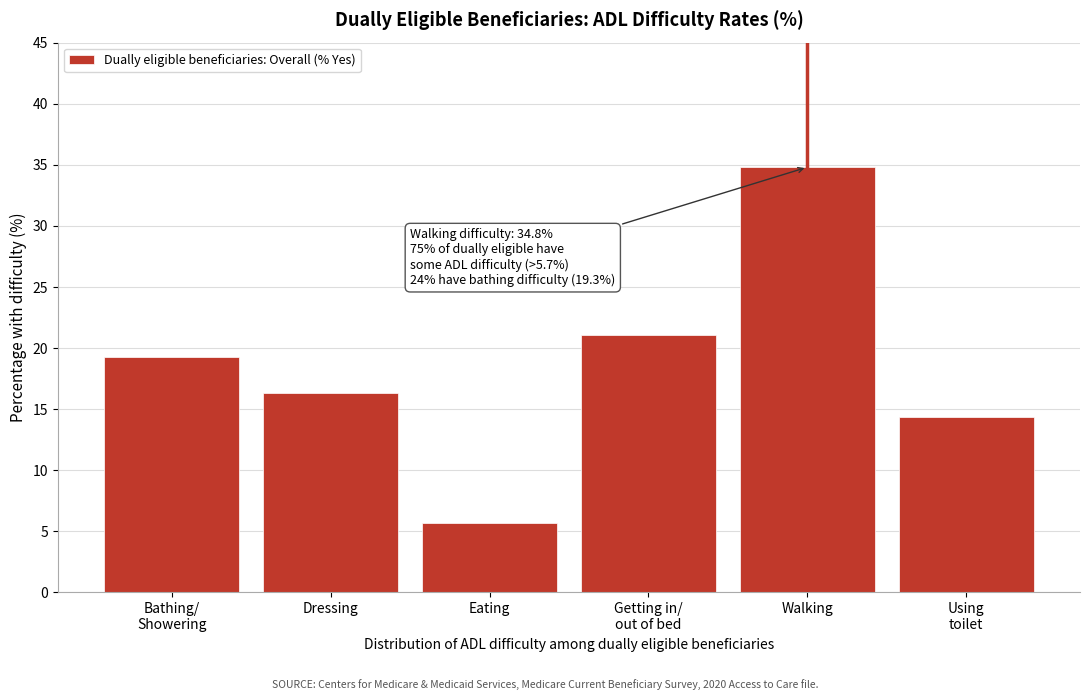

Reading left to right, extract all data points from this chart.

19.3	16.3	5.7	21.1	34.8	14.4